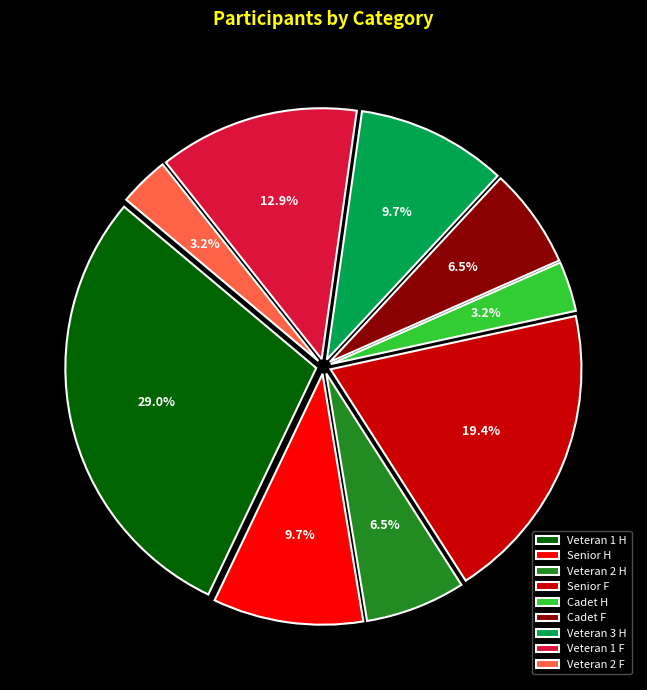

What is the ratio of the value at Senior F to the value at Veteran 1 H?

0.7